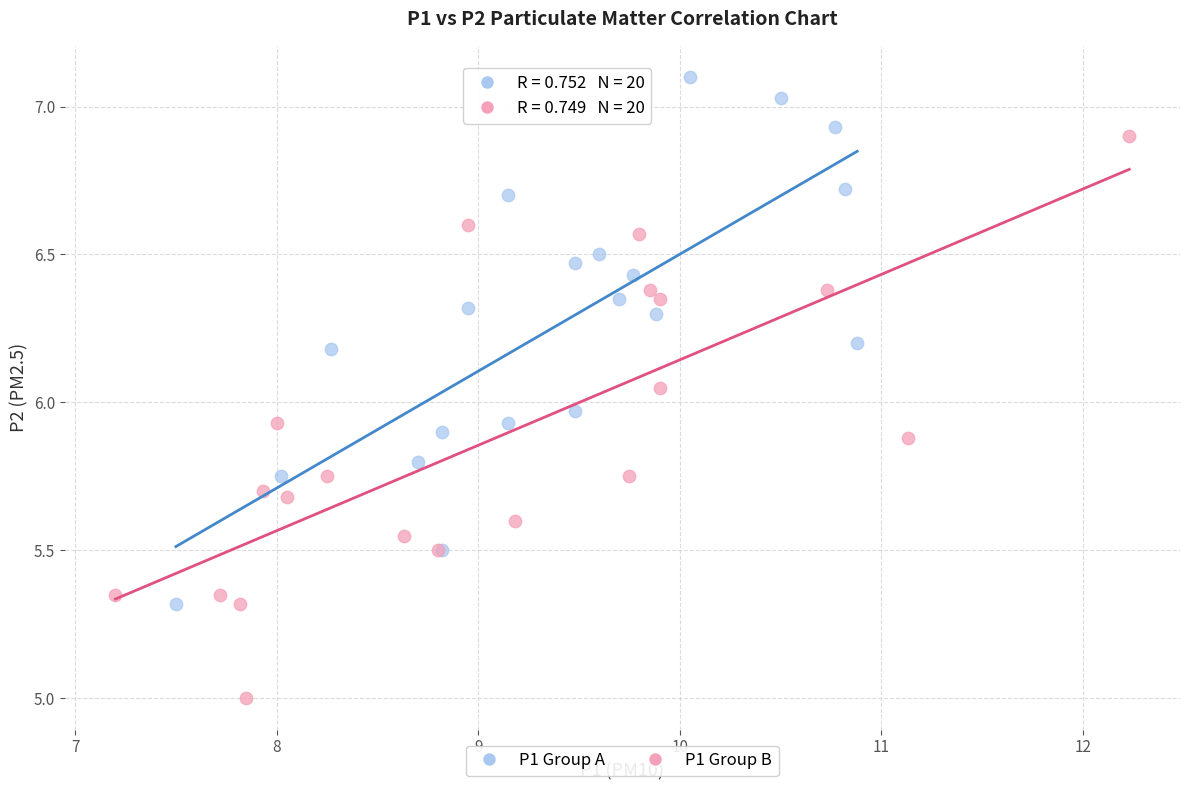

Which series reaches the maximum Y coordinate?

P1 Group A